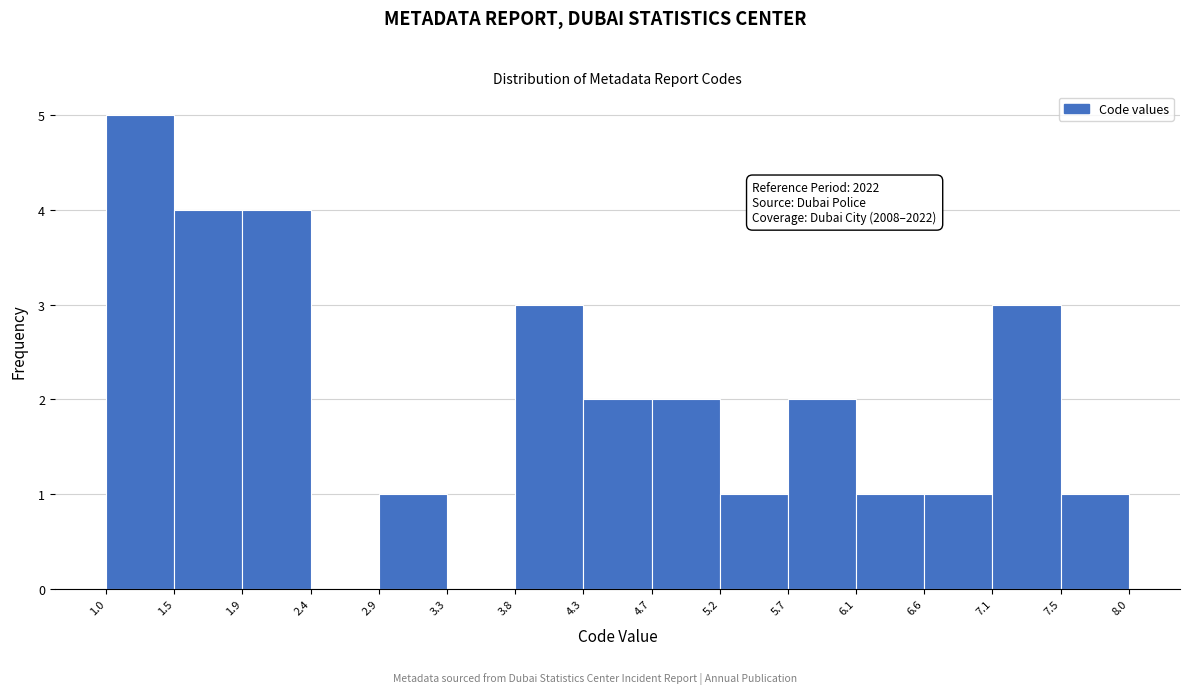

Over which range of the x-axis is the bar tallest?

1.0 to 1.5